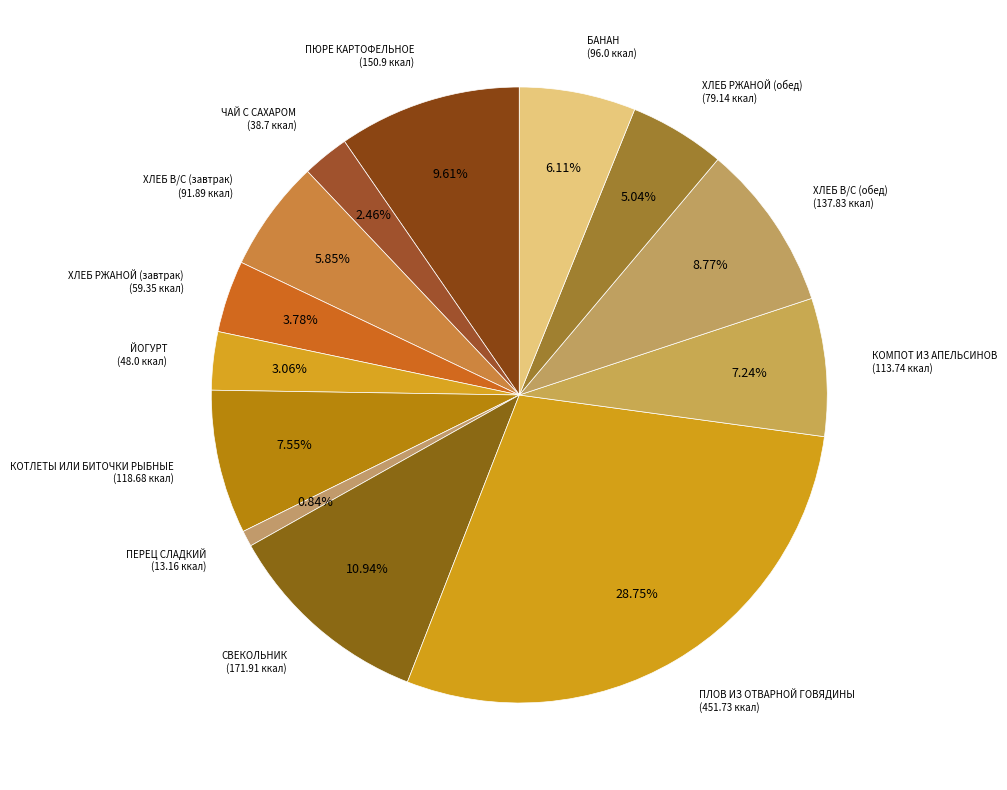

How many slices are in this pie chart?

13